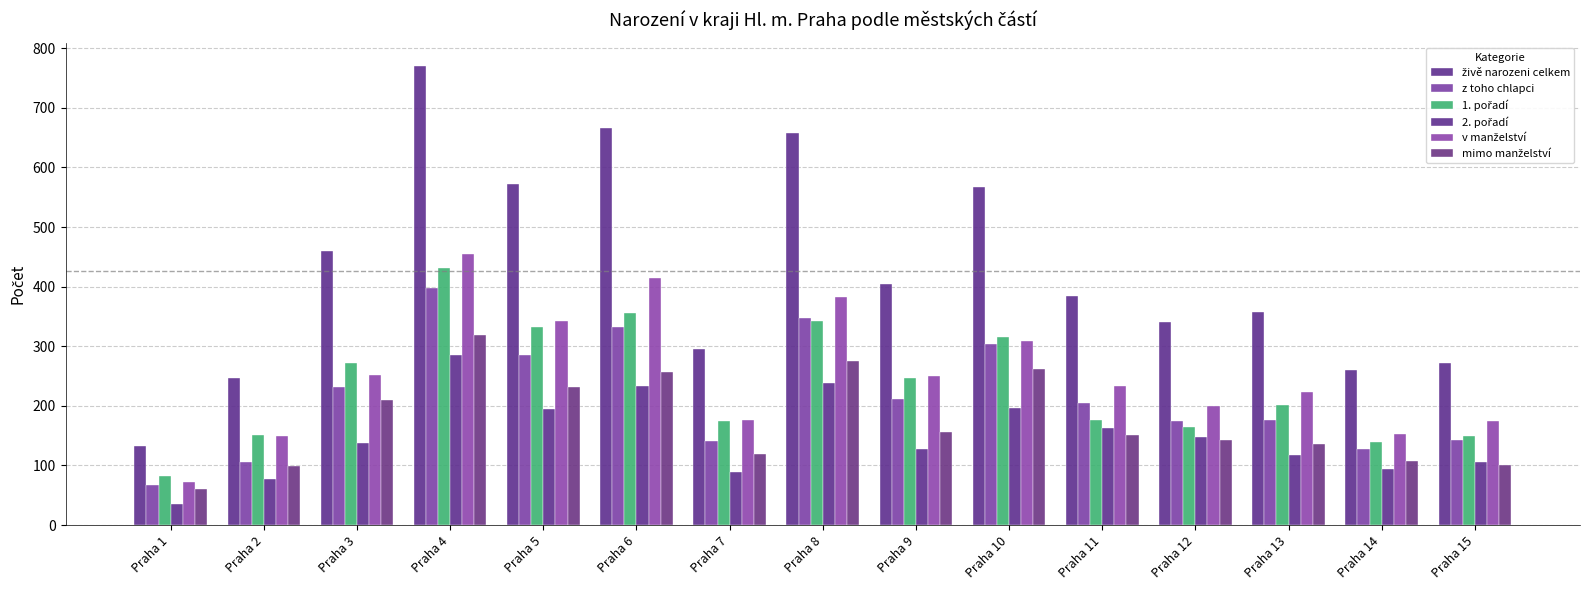

At which label does živě narozeni celkem first exceed 384?

Praha 3